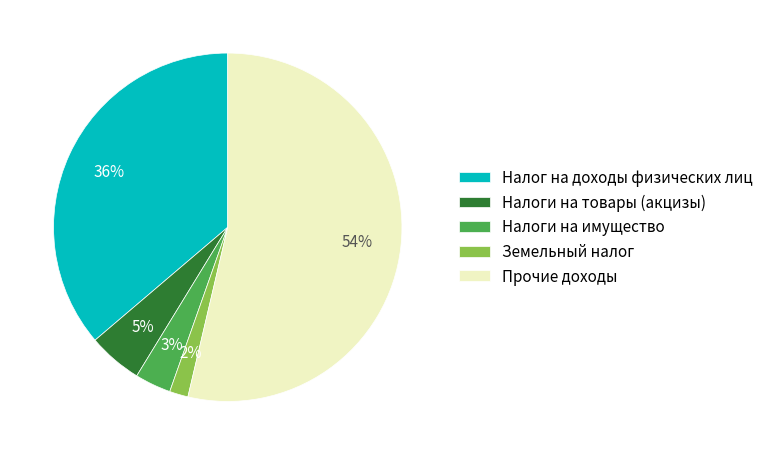

To the nearest percent, what is the average slice percentage?

20%